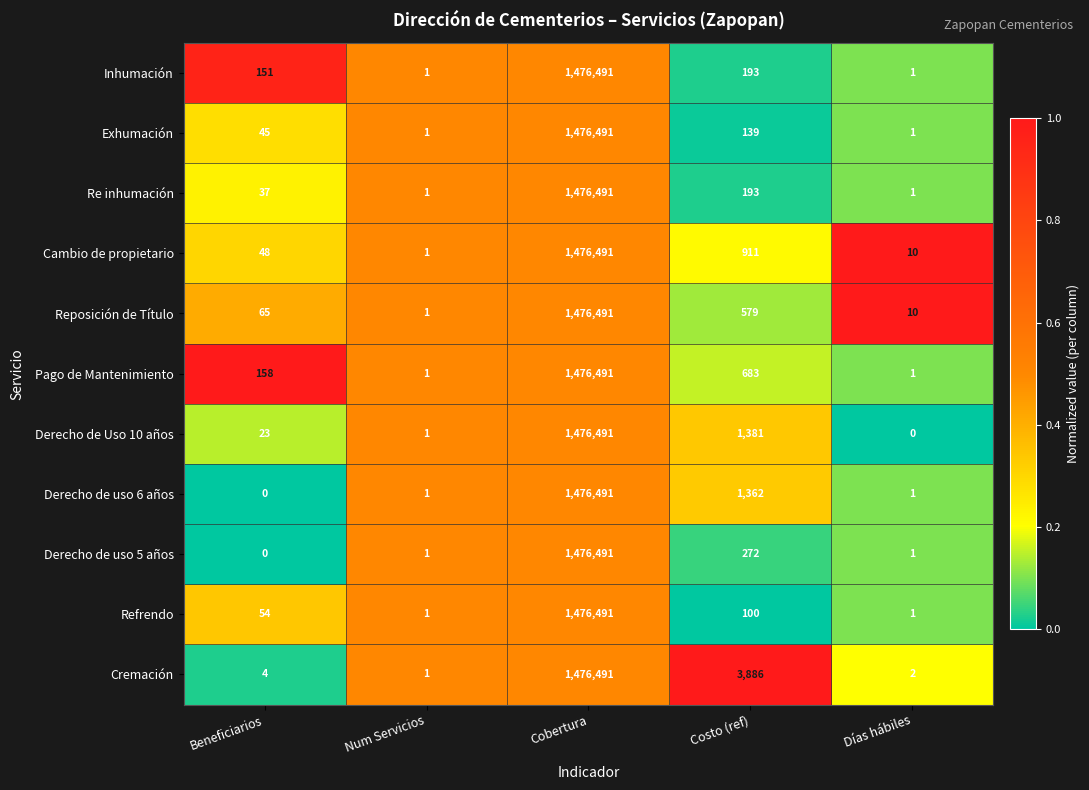

How many values in Derecho de Uso 10 años are above zero?

4